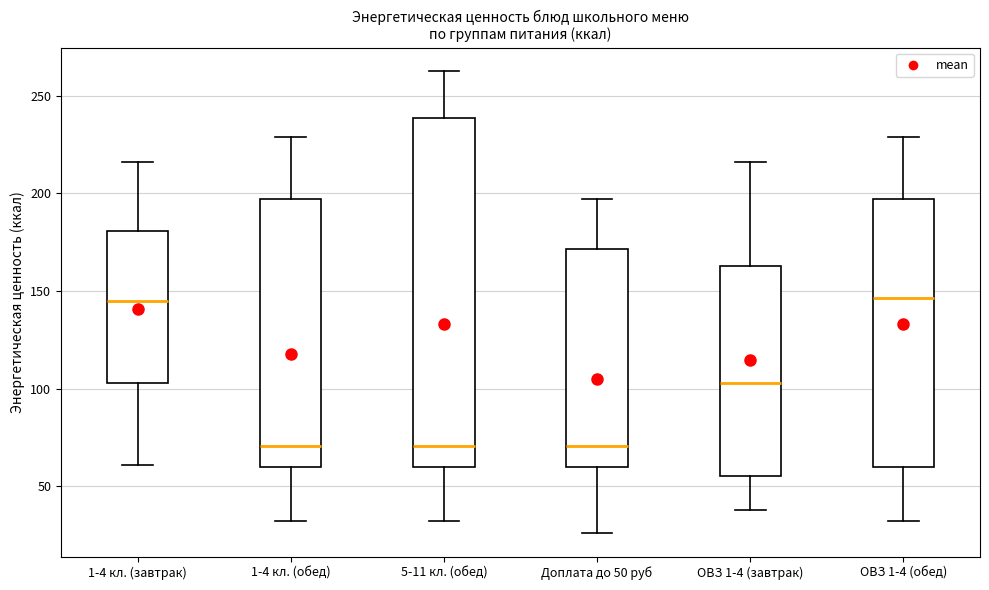

Which box is the tallest, from its lower edge to its upper edge?

5-11 кл. (обед)